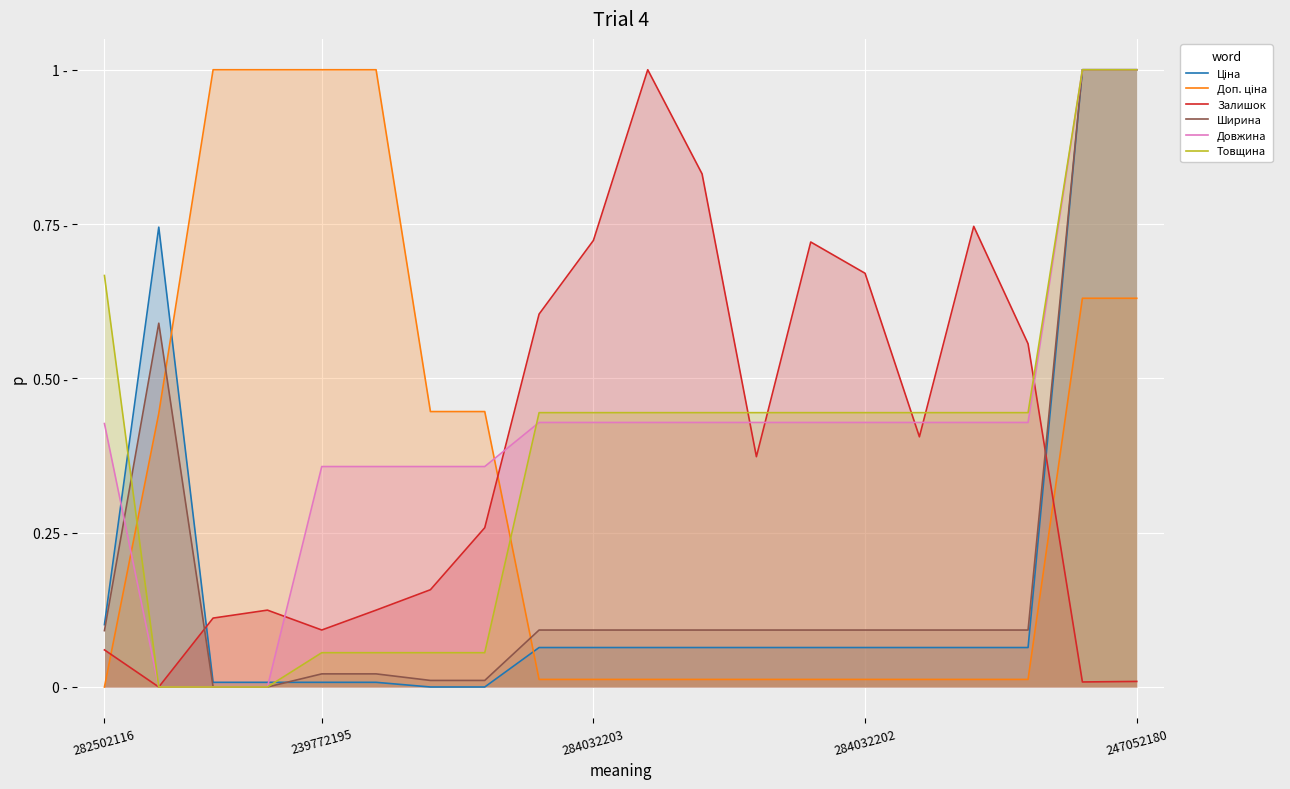

How many series are shown in this chart?

6